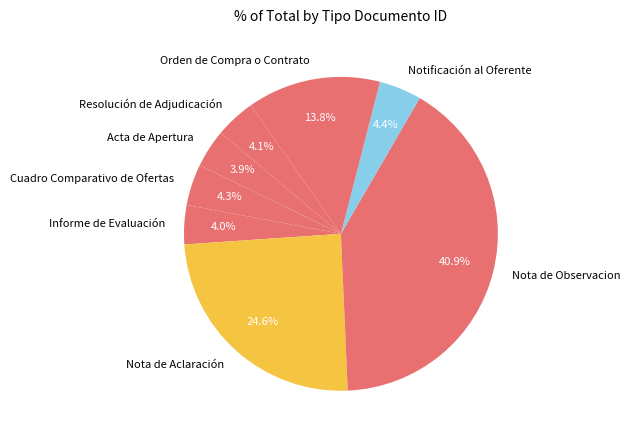

What portion of the pie excludes Orden de Compra o Contrato?

86.2%